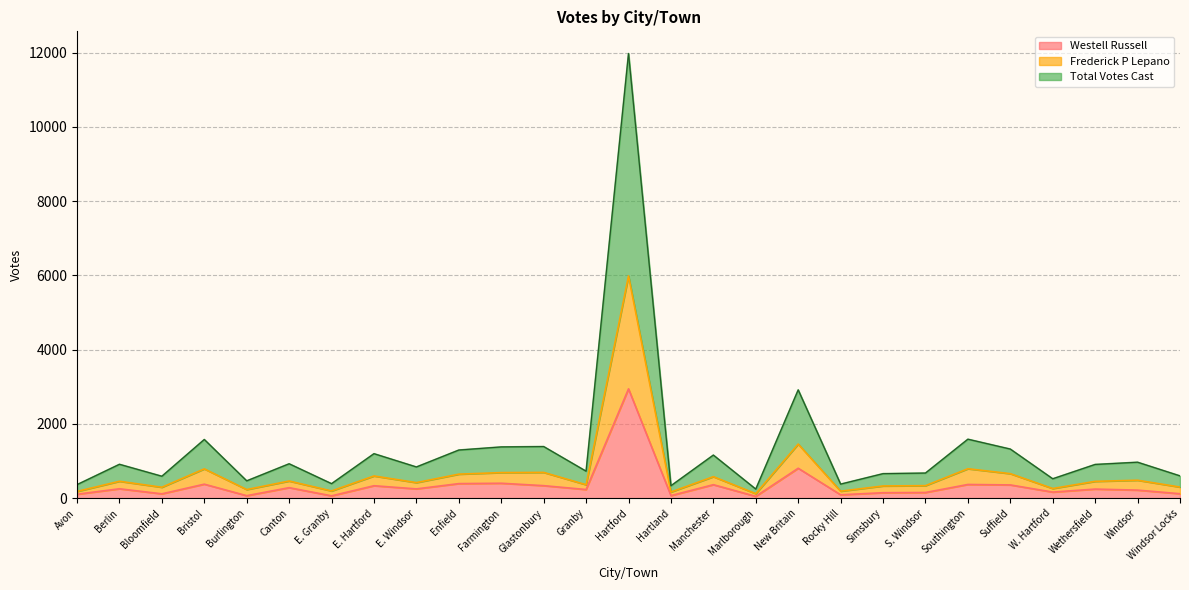

What is the sum of all Westell Russell values?

9364